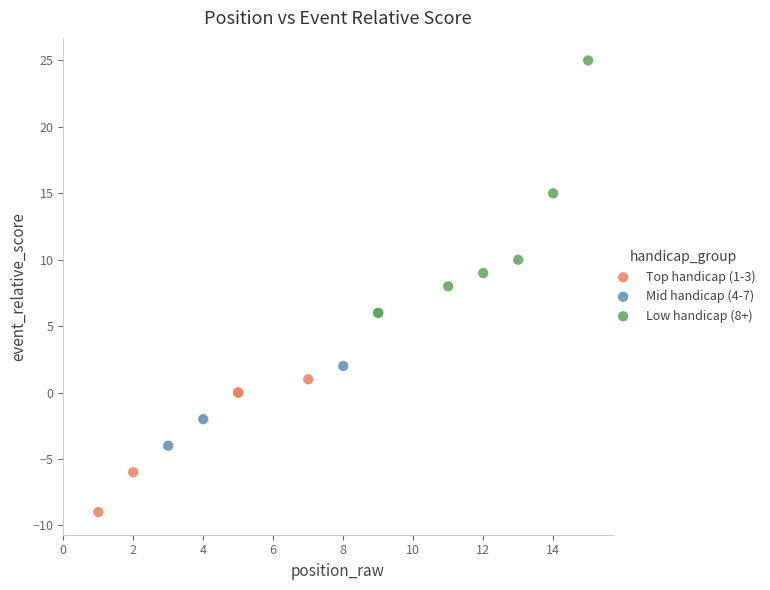

Which series reaches the maximum Y coordinate?

Low handicap (8+)